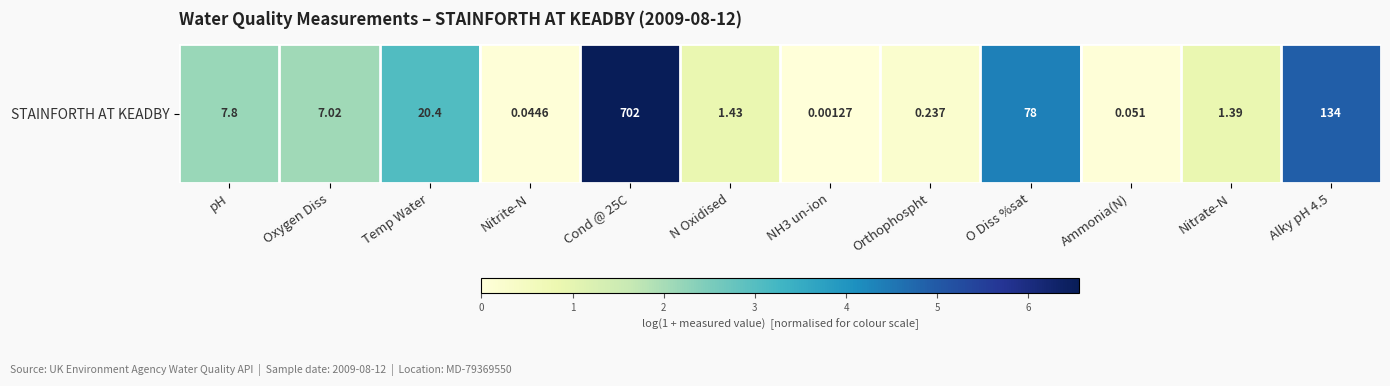

Rank the categories by value from highest to lowest.

Cond @ 25C, Alky pH 4.5, O Diss %sat, Temp Water, pH, Oxygen Diss, N Oxidised, Nitrate-N, Orthophospht, Ammonia(N), Nitrite-N, NH3 un-ion